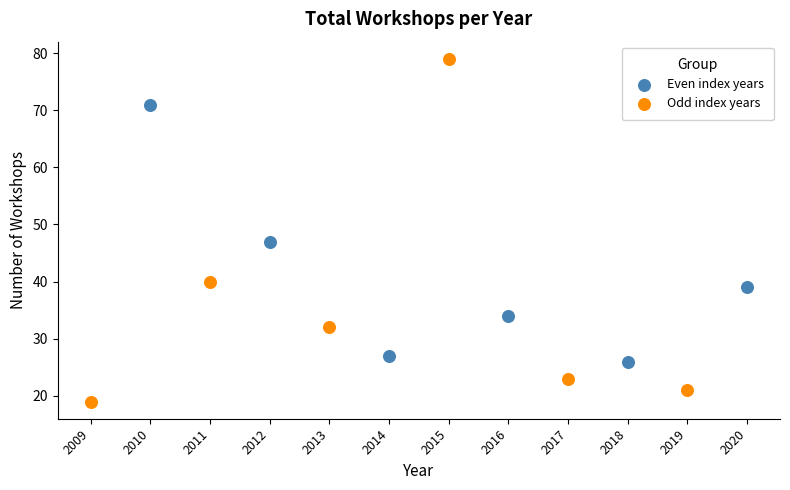

Which series reaches the maximum Y coordinate?

Odd index years